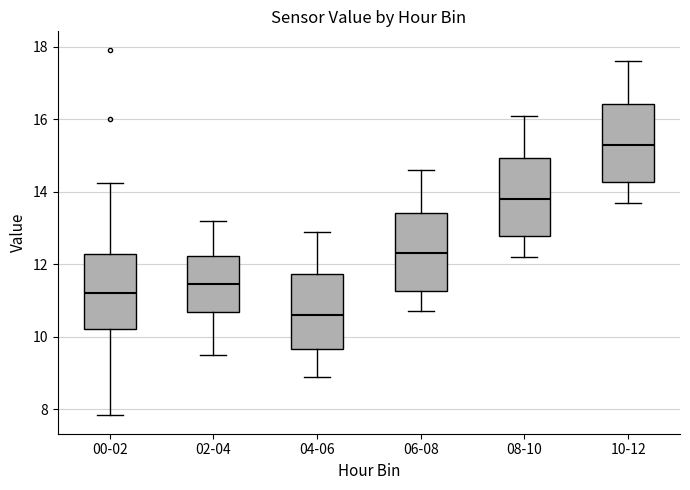

Reading left to right, read every box against the y-axis: the position of its median line, the range the box covers, and the ends of its whiskers. The values are not printed on the chart, so give them approximately, as read against the axis.

00-02: median 11.2, box 10.2 to 12.2, whiskers 7.8 to 14.2
02-04: median 11.4, box 10.6 to 12.2, whiskers 9.6 to 13.2
04-06: median 10.6, box 9.6 to 11.8, whiskers 9.0 to 13.0
06-08: median 12.4, box 11.2 to 13.4, whiskers 10.8 to 14.6
08-10: median 13.8, box 12.8 to 15.0, whiskers 12.2 to 16.2
10-12: median 15.4, box 14.2 to 16.4, whiskers 13.8 to 17.6